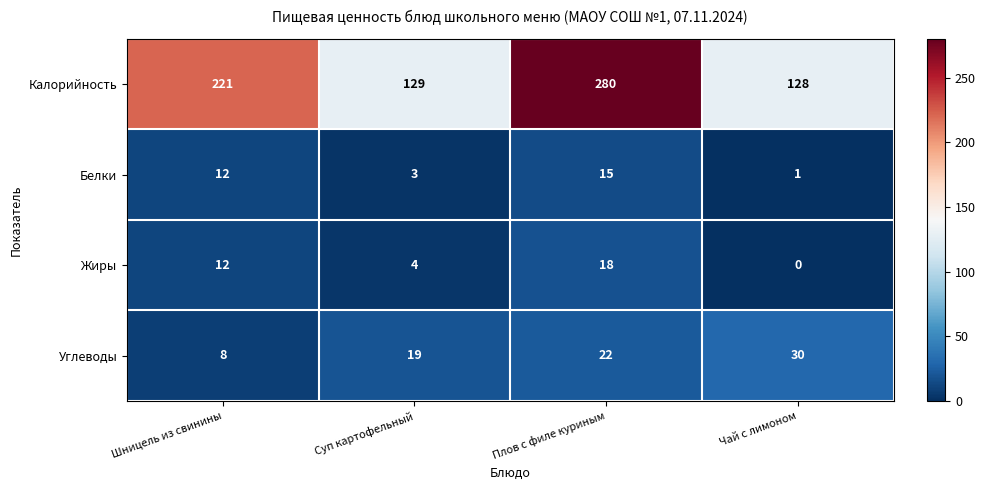

The value of Углеводы at Шницель из свинины is 10. True or false?

False